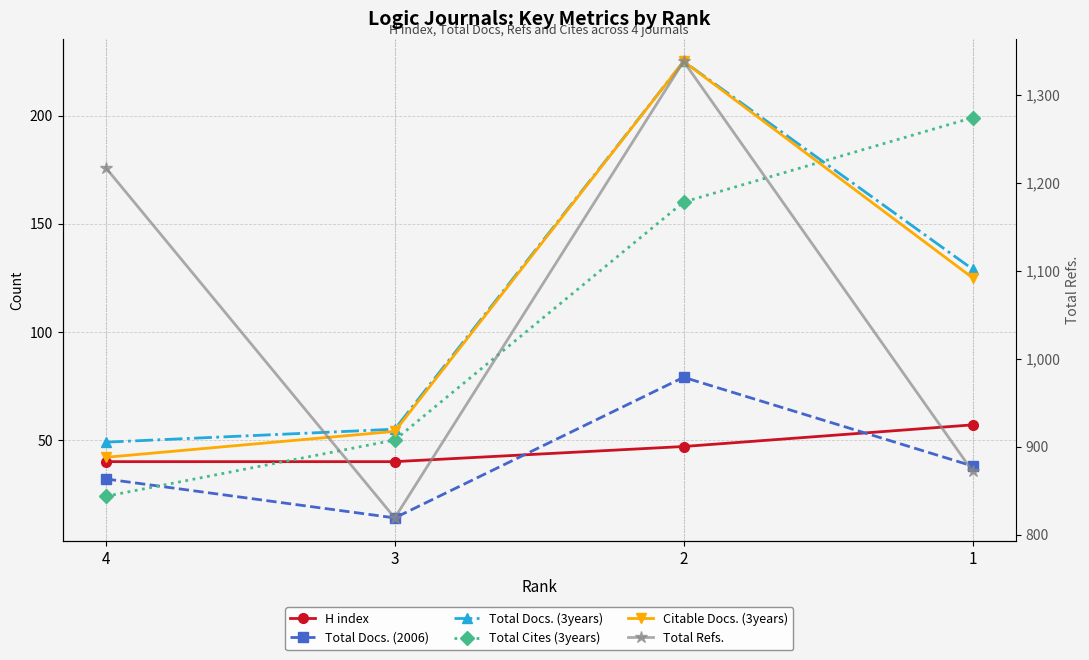

What is the value of the Total Cites (3years) point at the 2nd from the left?

50